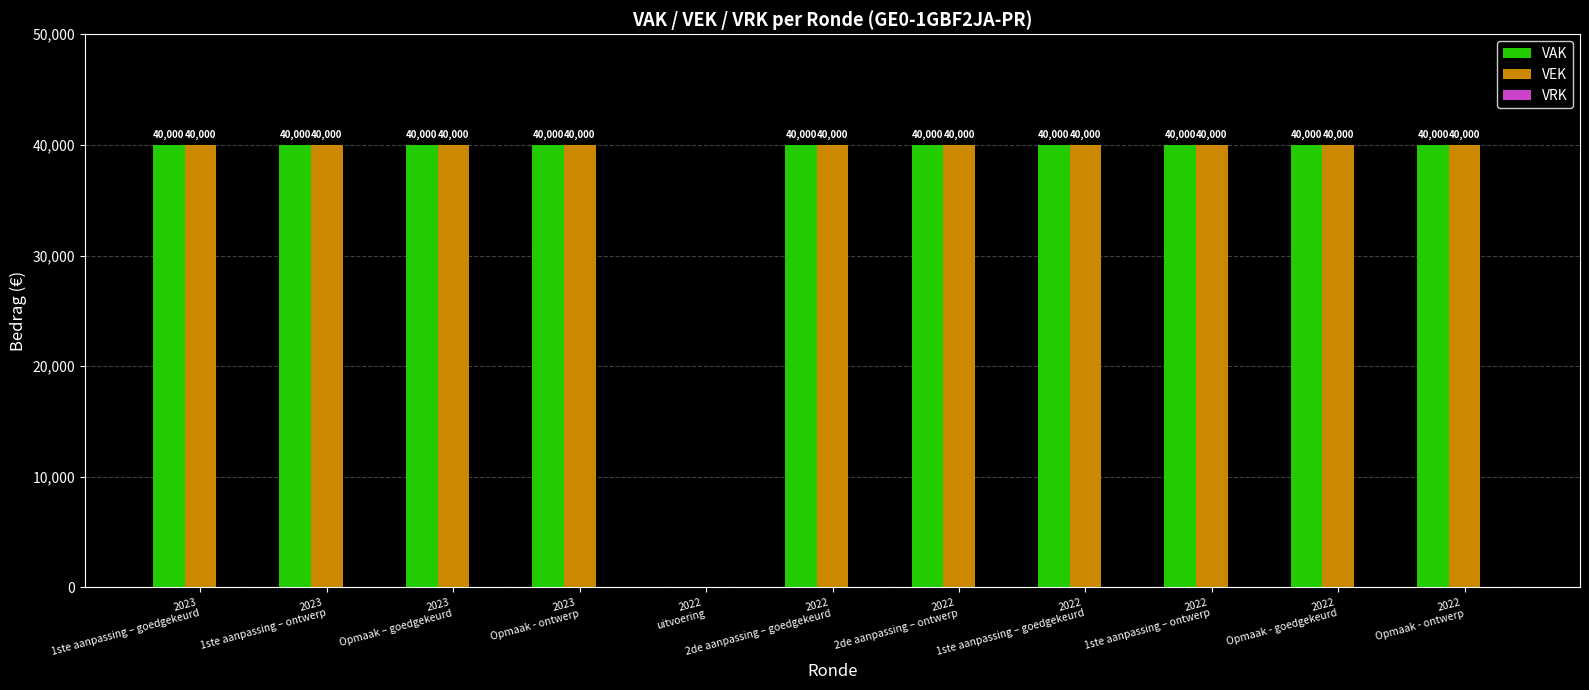

The VAK series shows 40000 at 2023
Opmaak - ontwerp. True or false?

True